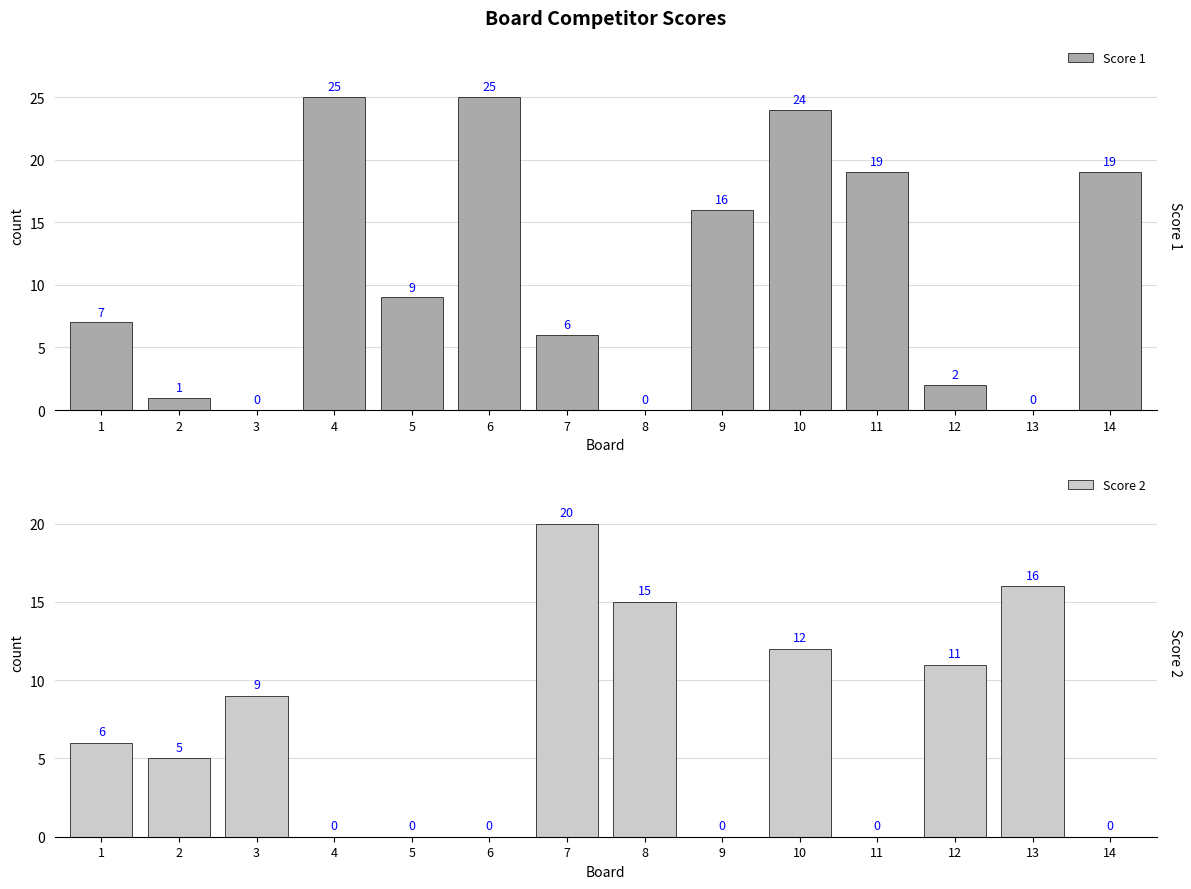

Rank the series by their maximum value, from lowest to highest.

Score 2, Score 1